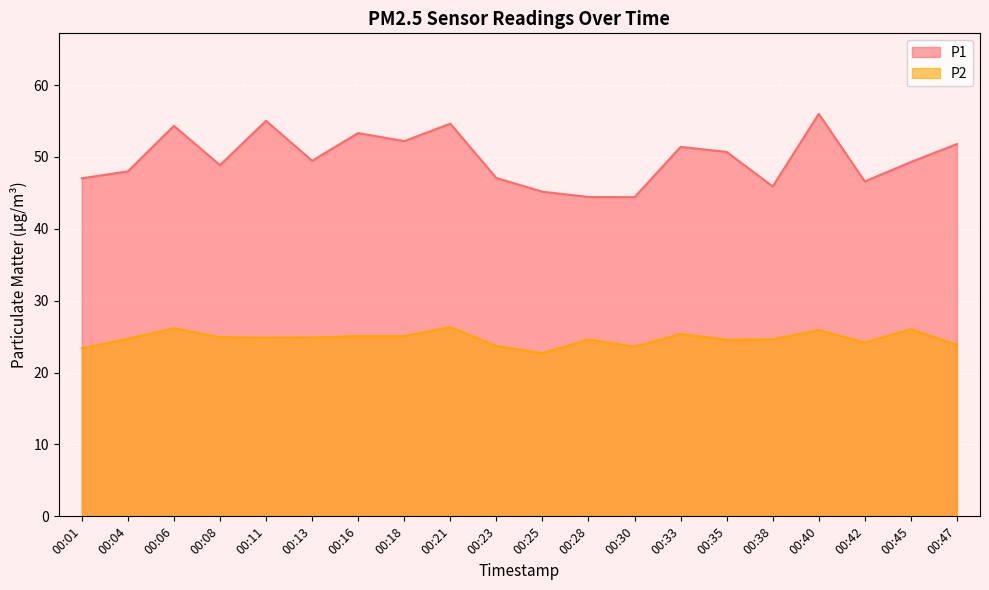

What is the difference between the maximum and minimum values in the P1 series?

11.6